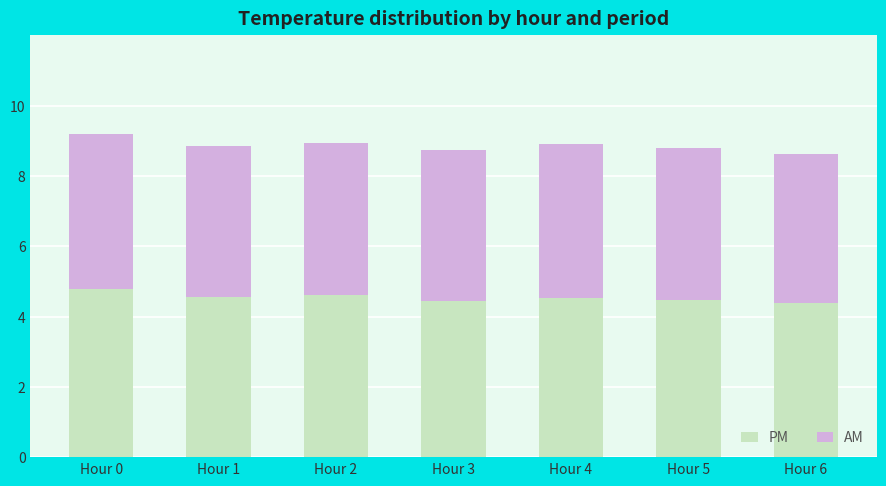

What is the lowest value of the PM series?

4.4